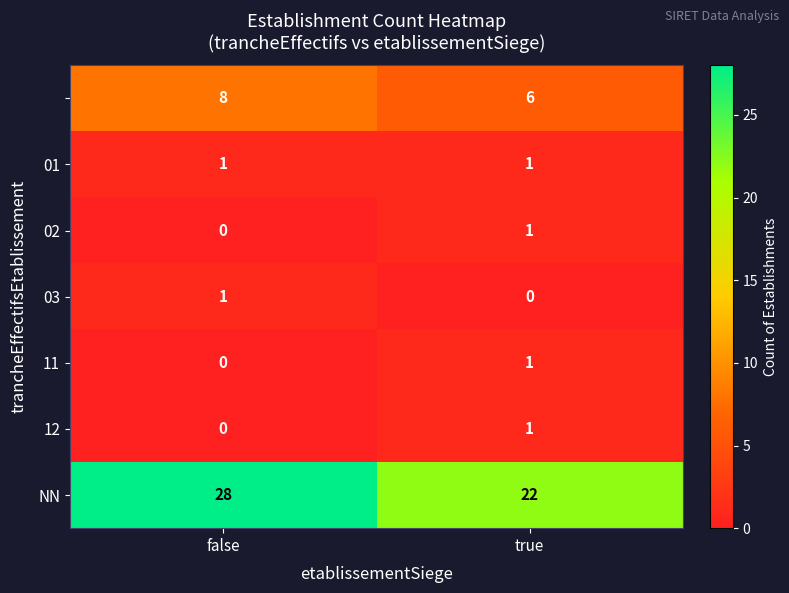

Count the number of data series in this chart.

7